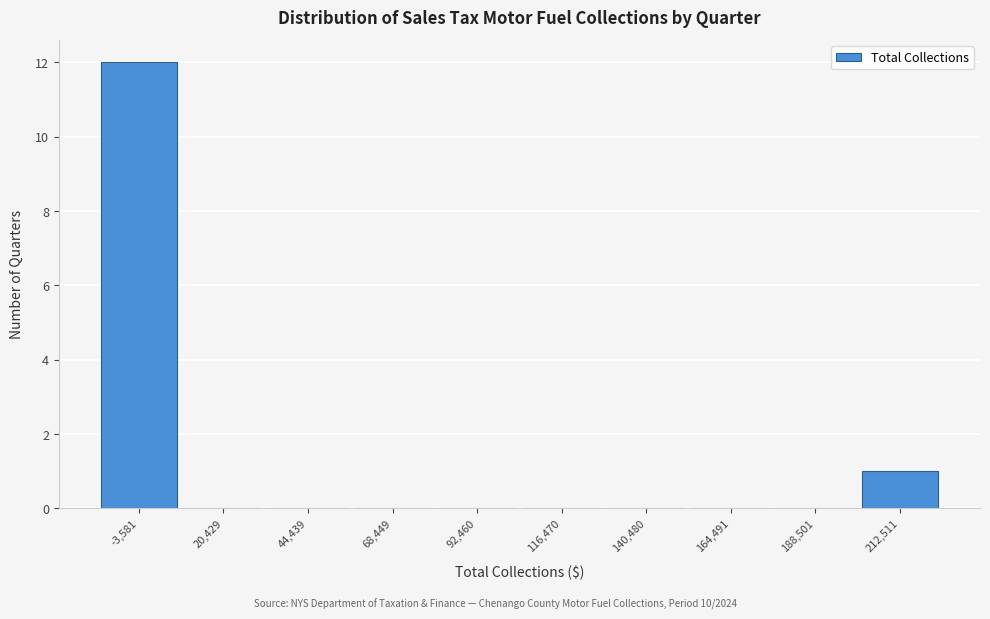

Reading right to left, list all the values displayed in this chart.

212,511=1	188,501=0	164,491=0	140,480=0	116,470=0	92,460=0	68,449=0	44,439=0	20,429=0	-3,581=12